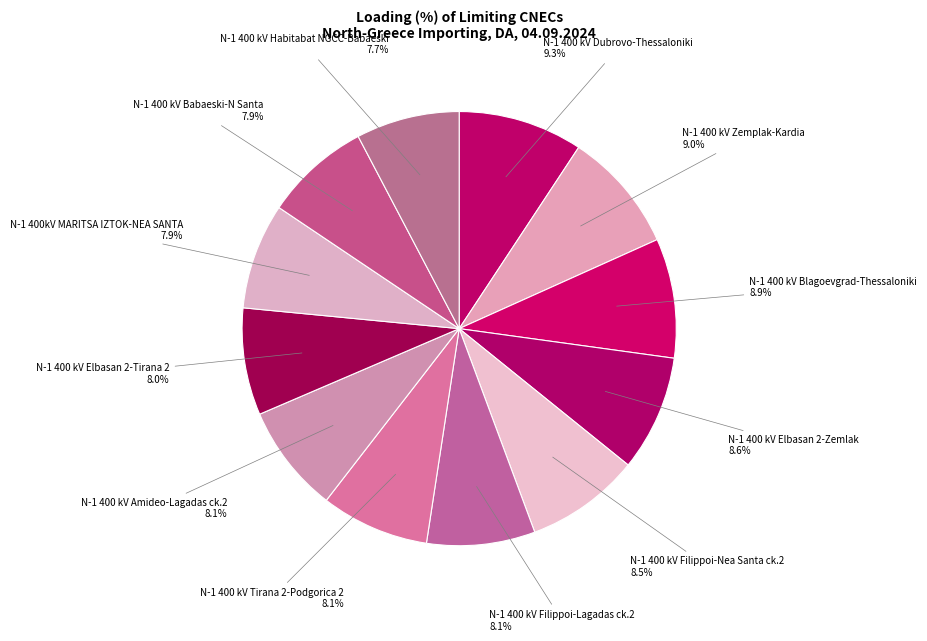

Which slice is the largest?

N-1 400 kV Dubrovo-Thessaloniki